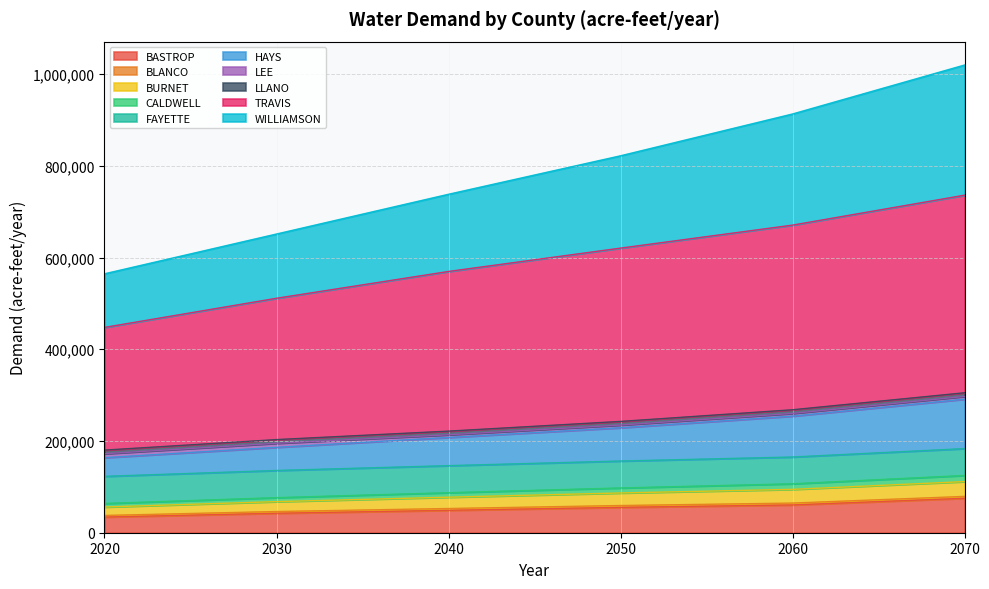

Between 2030 and 2020, which is larger?

2030